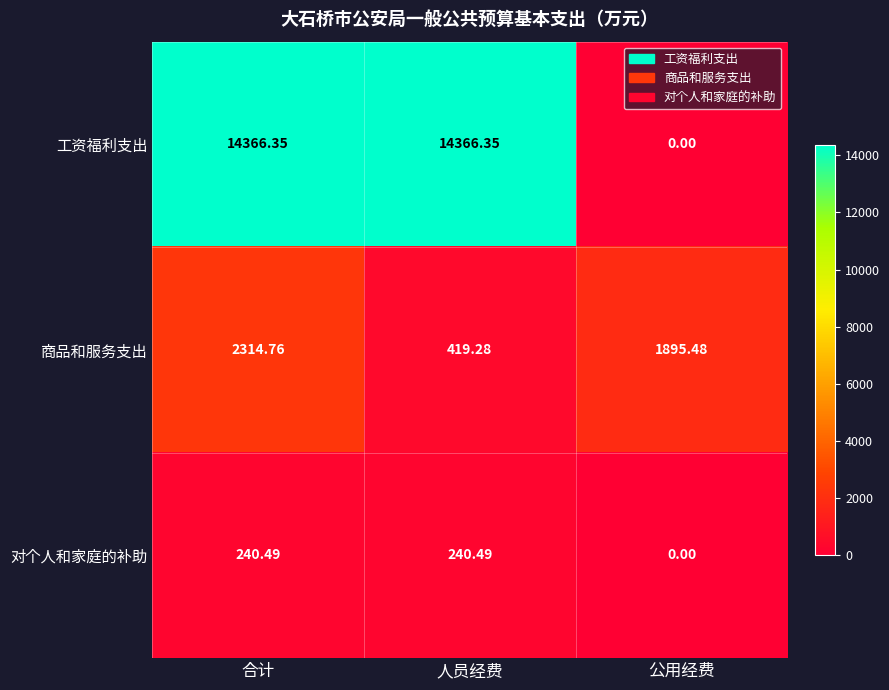

At which label does 商品和服务支出 first exceed 1895?

合计